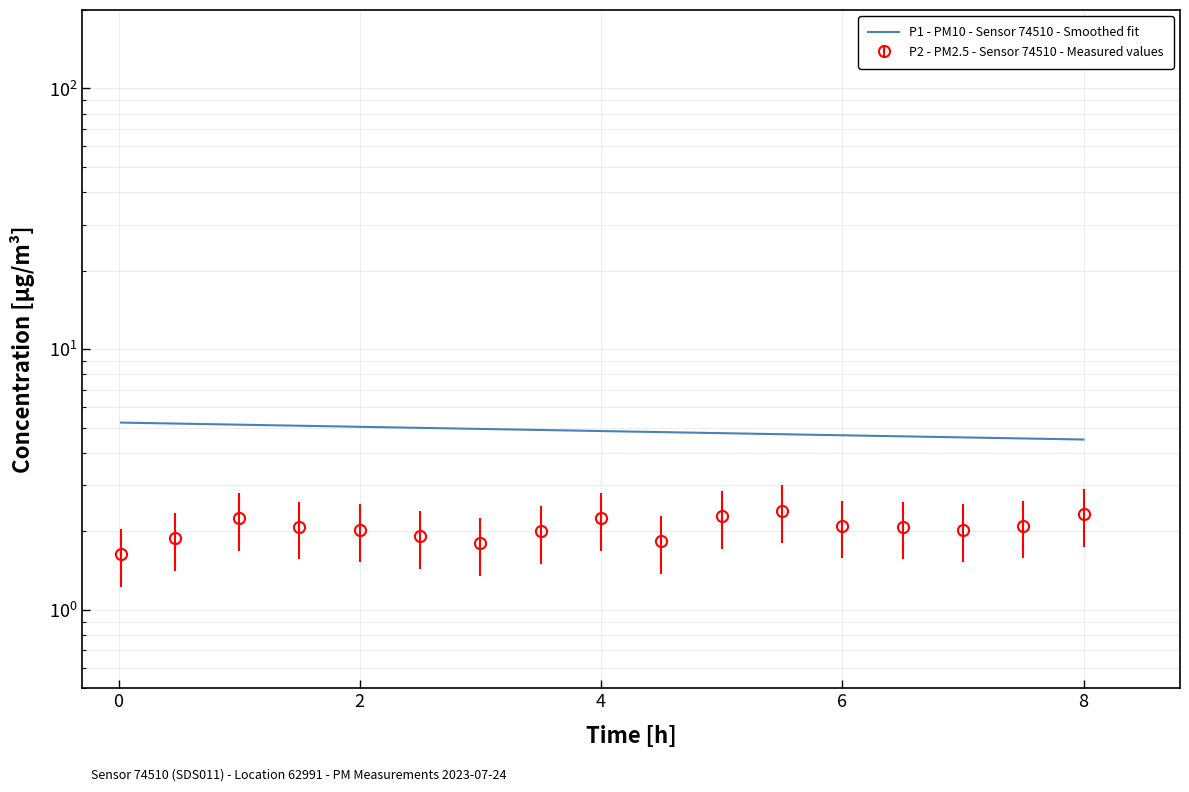

How many points are higher than both their immediate neighbors (excluding endpoints)?

3